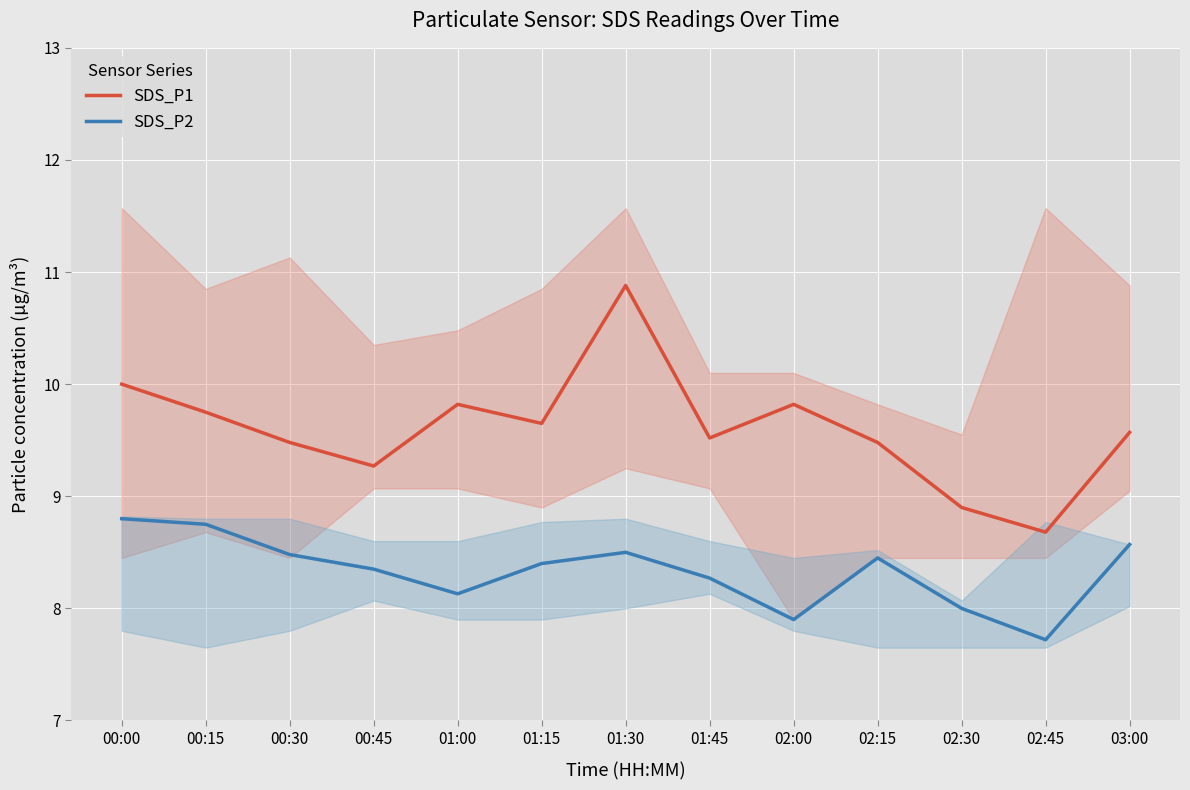

True or false: SDS_P2 and SDS_P1 cross at least once.

False